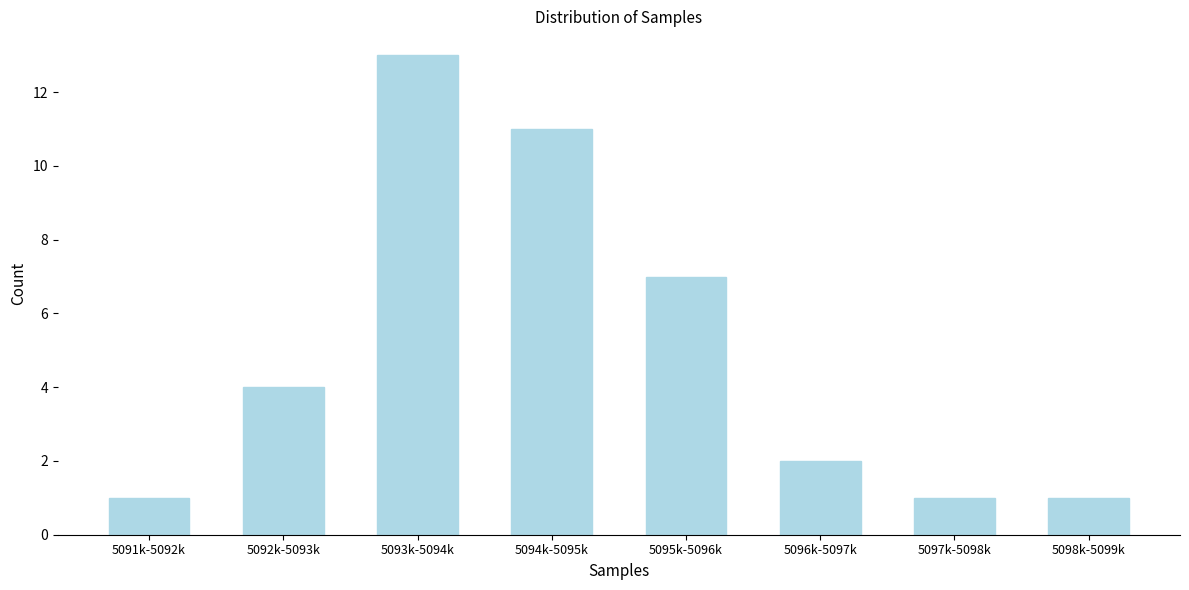

Reading right to left, transcribe all the data shown in this chart.

5098k-5099k=1	5097k-5098k=1	5096k-5097k=2	5095k-5096k=7	5094k-5095k=11	5093k-5094k=13	5092k-5093k=4	5091k-5092k=1